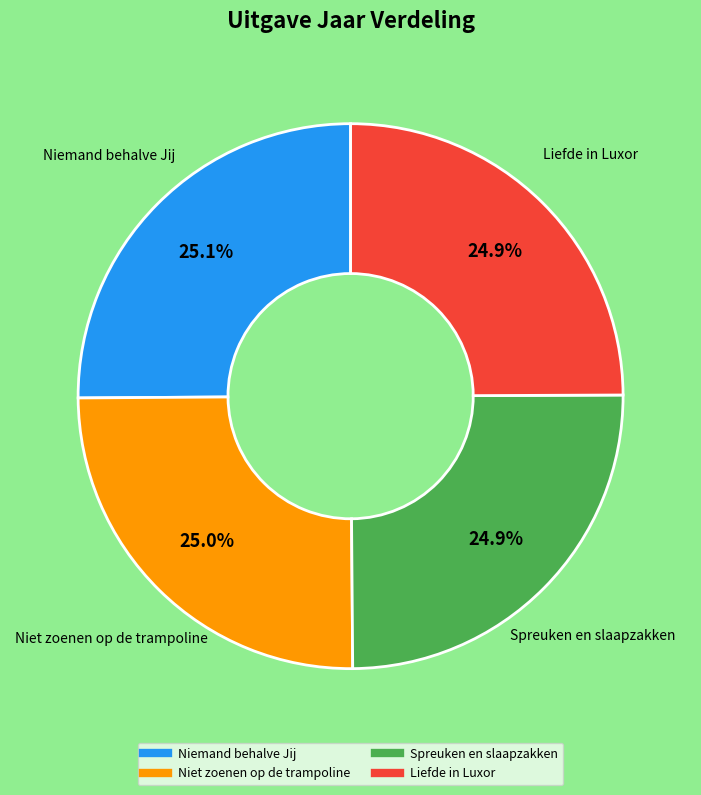

What percentage is NOT represented by Niet zoenen op de trampoline?

75.0%